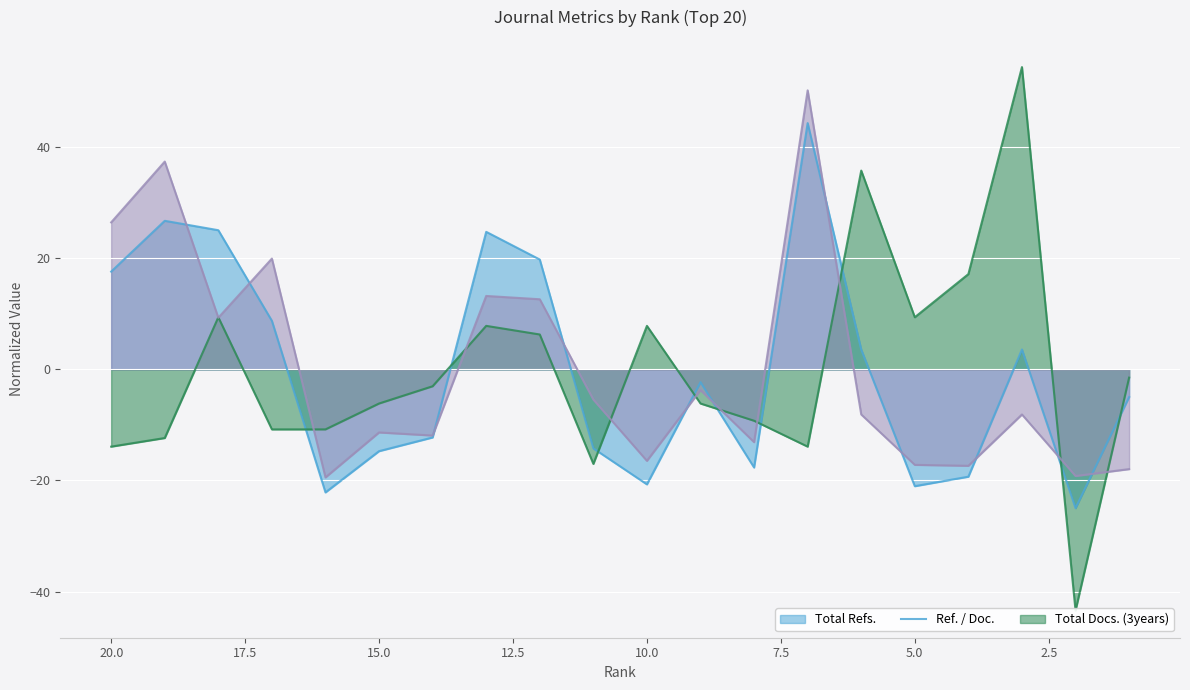

Rank the series by their average value, from lowest to highest.

Total Docs. (3years), Ref. / Doc., Total Refs.